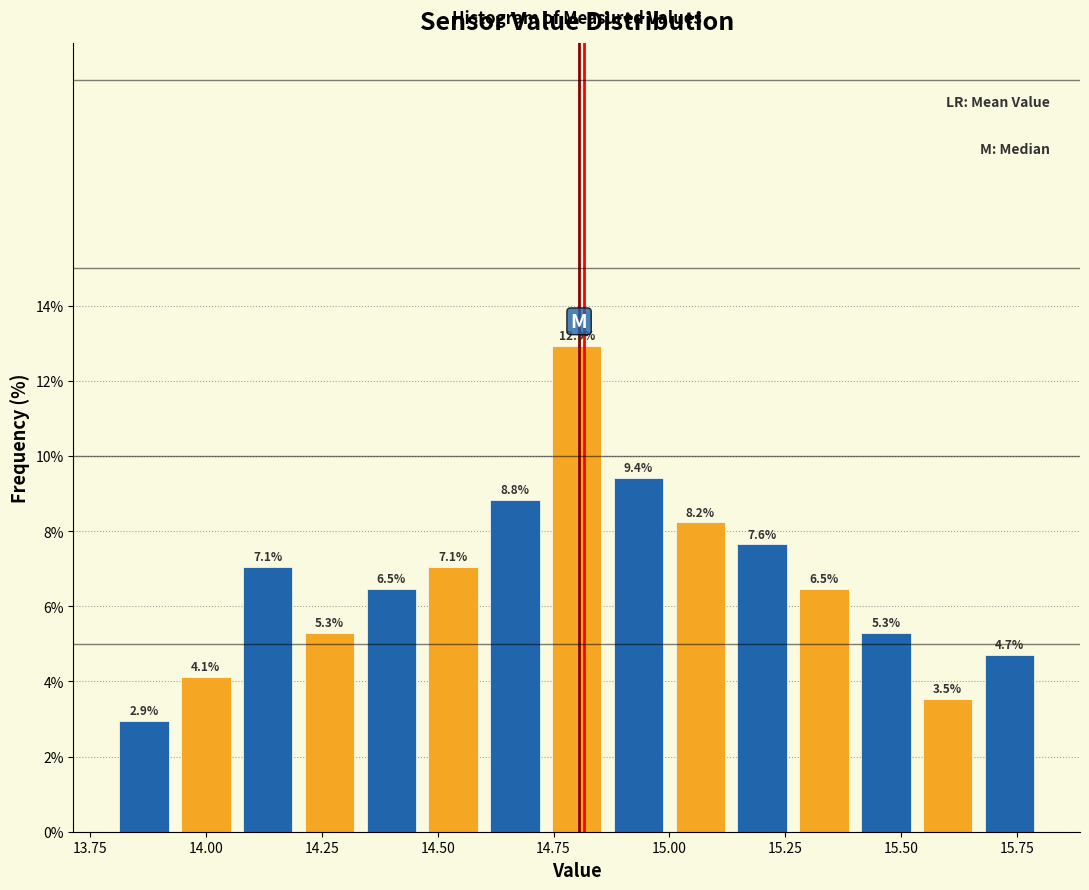

Around what value on the x-axis is the tallest bar? Give the approximate position of its centre, as read against the axis.

14.80